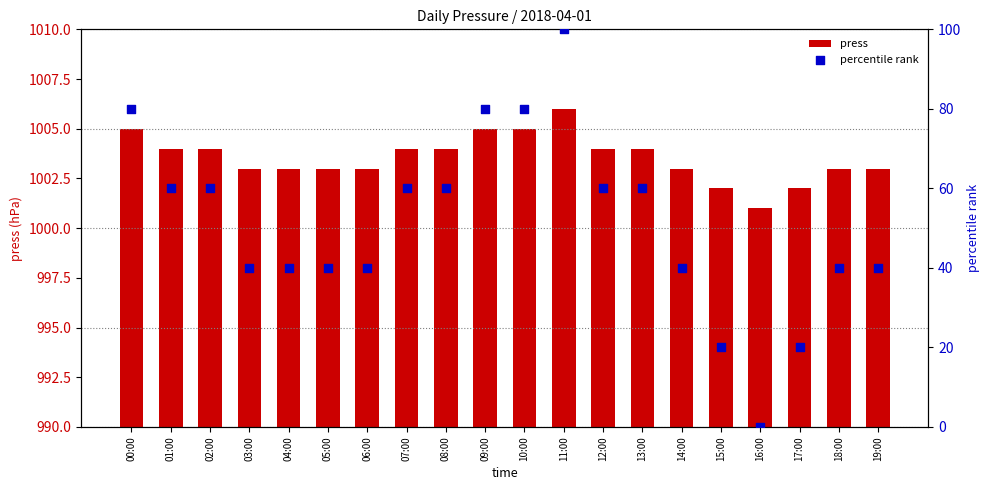

Is the value of press at 01:00 greater than the value of percentile rank at 19:00?

Yes